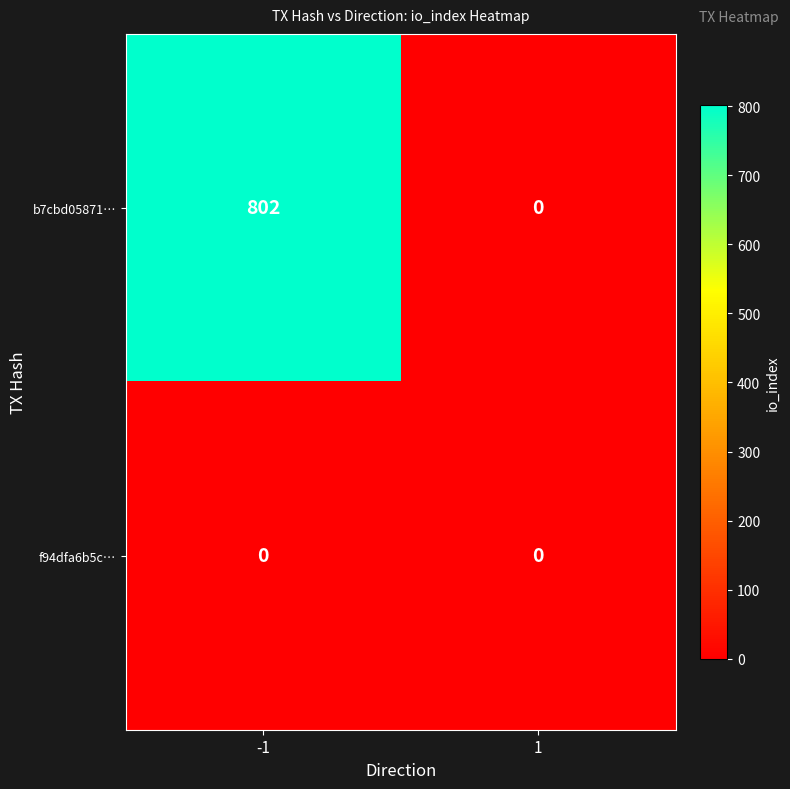

List the series in order of their peak value, lowest first.

f94dfa6b5c…, b7cbd05871…